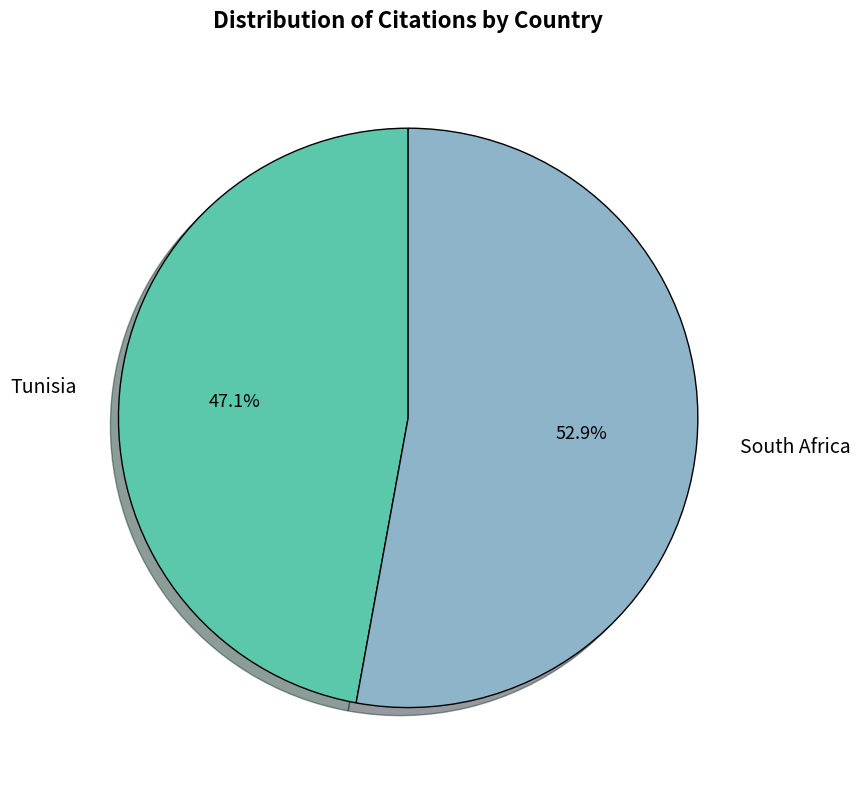

Is the sum of Tunisia and South Africa greater than half?

Yes